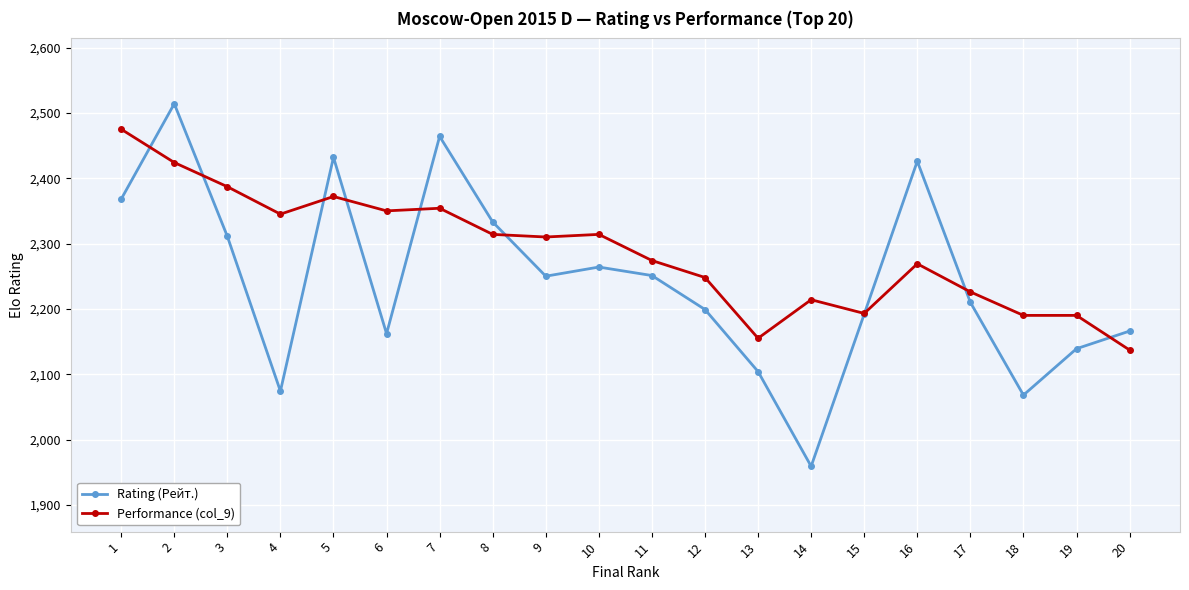

Rank the series by their maximum value, from lowest to highest.

Performance (col_9), Rating (Рейт.)